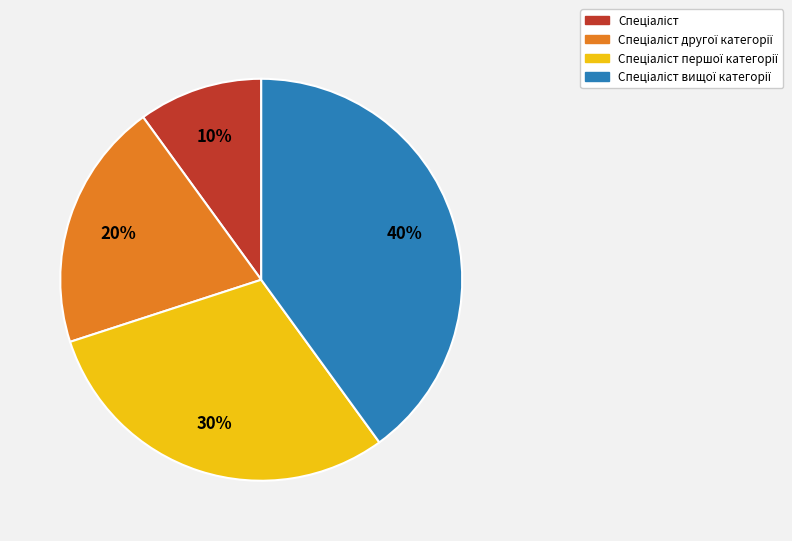

Is there a majority slice in this chart?

No